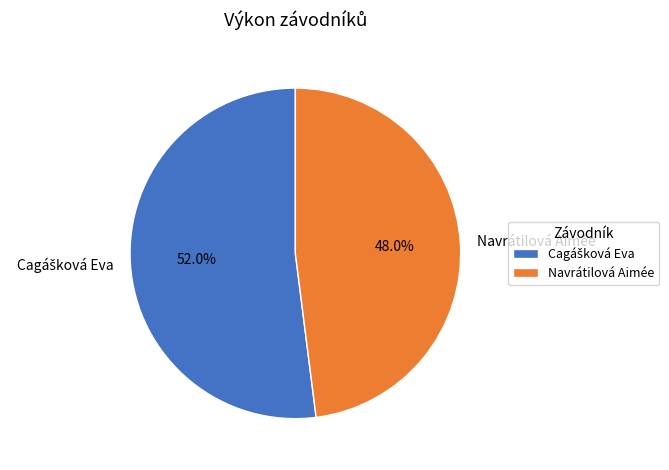

Is there a majority slice in this chart?

Yes